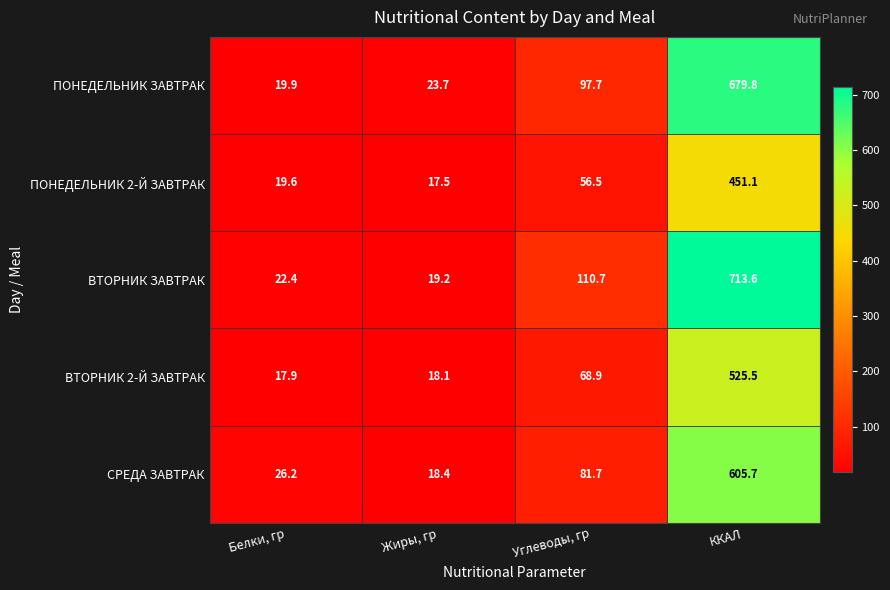

Between Белки, гр and Жиры, гр, which series saw the biggest shift?

СРЕДА ЗАВТРАК